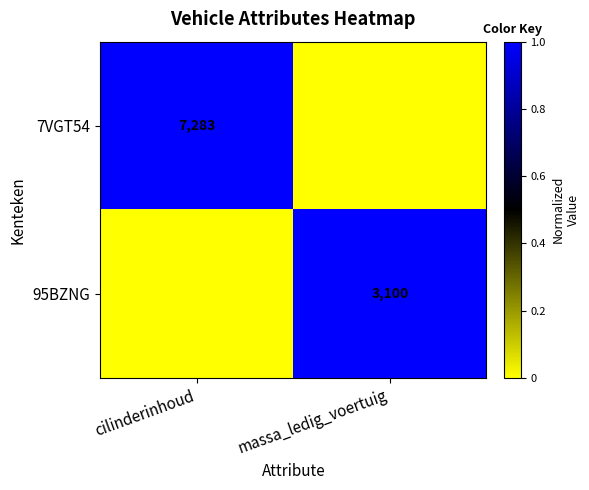

Where is 7VGT54 nearest to the value 4771?

massa_ledig_voertuig